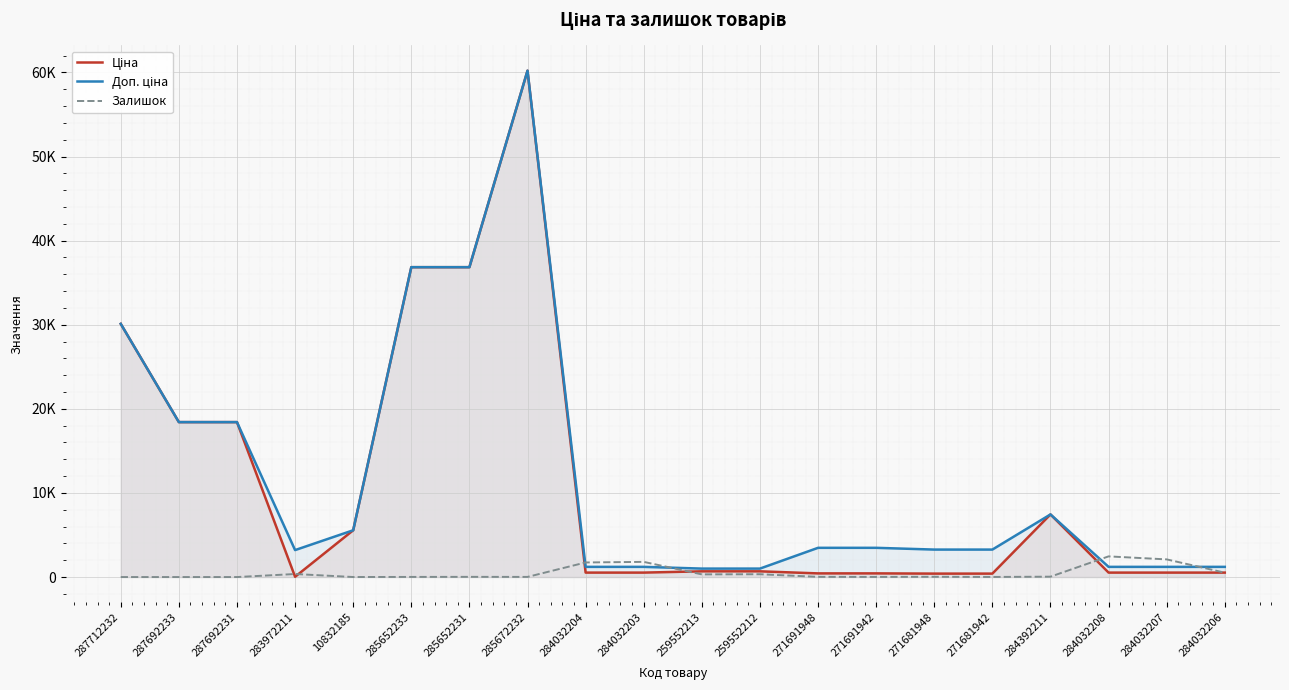

At which label does Доп. ціна reach its minimum?

259552213